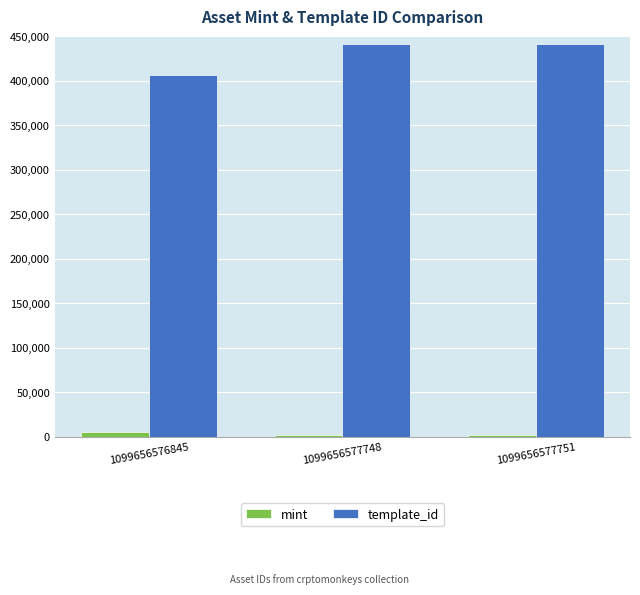

Which series has the widest spread of values?

template_id